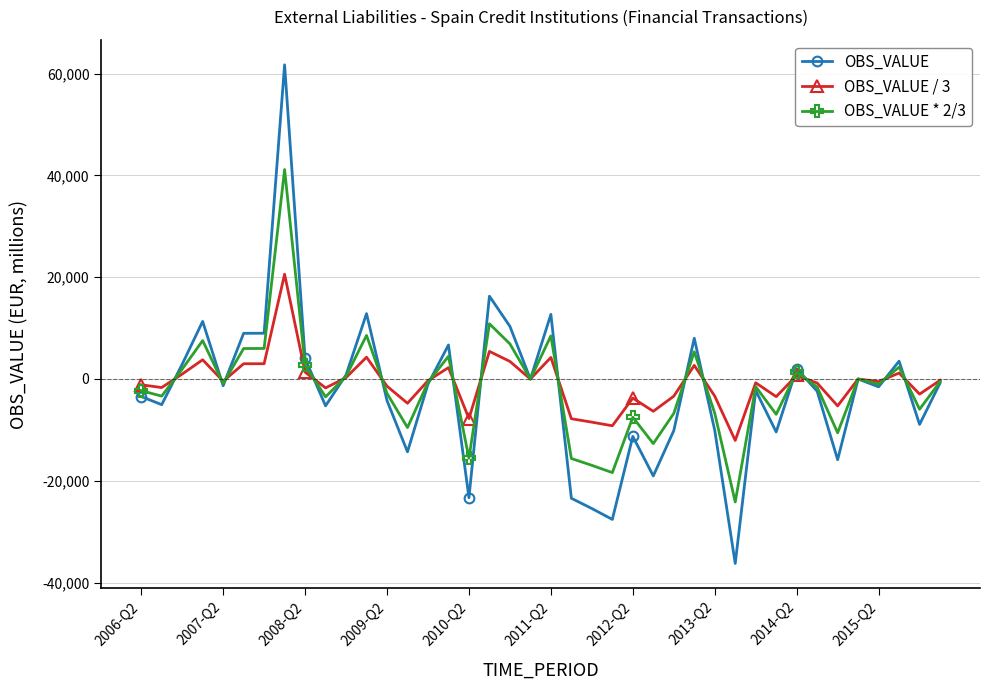

What is the smallest value displayed?

-36240.7